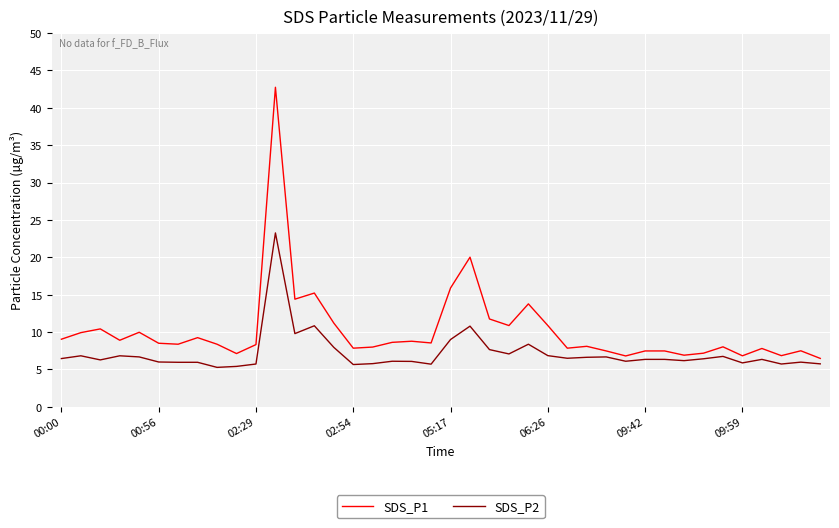

What is the difference between the second highest and minimum values in the SDS_P2 series?

5.6